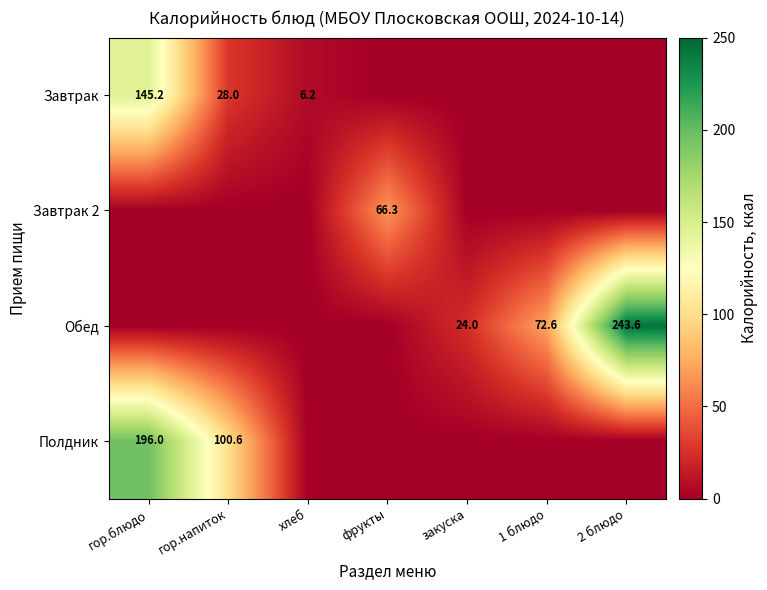

The Полдник series shows 100.6 at гор.напиток. True or false?

True